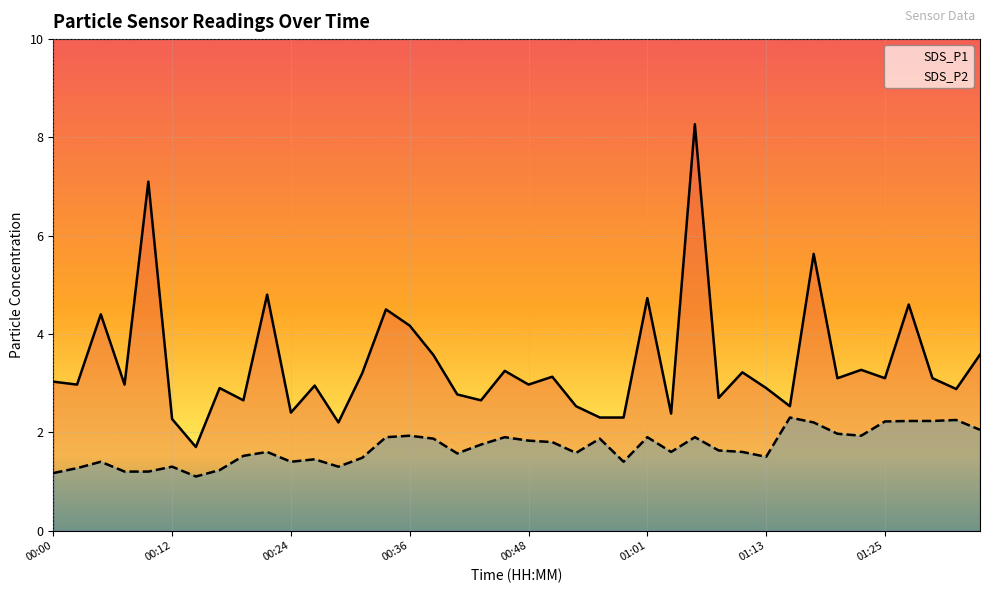

What position from the left is 00:12?

6